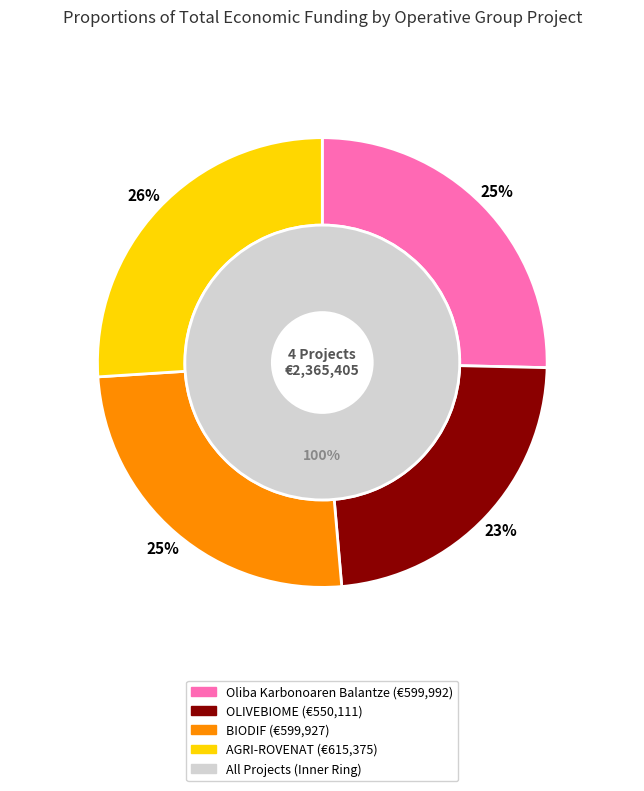

What is the change in value from Oliba Karbonoaren Balantze to AGRI-ROVENAT?

+15383